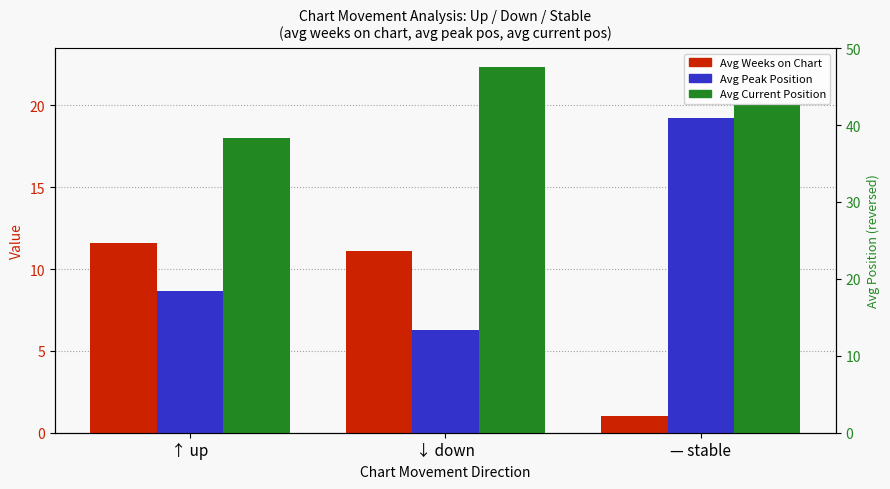

What is the difference between the highest and lowest values at ↑ up?

9.3